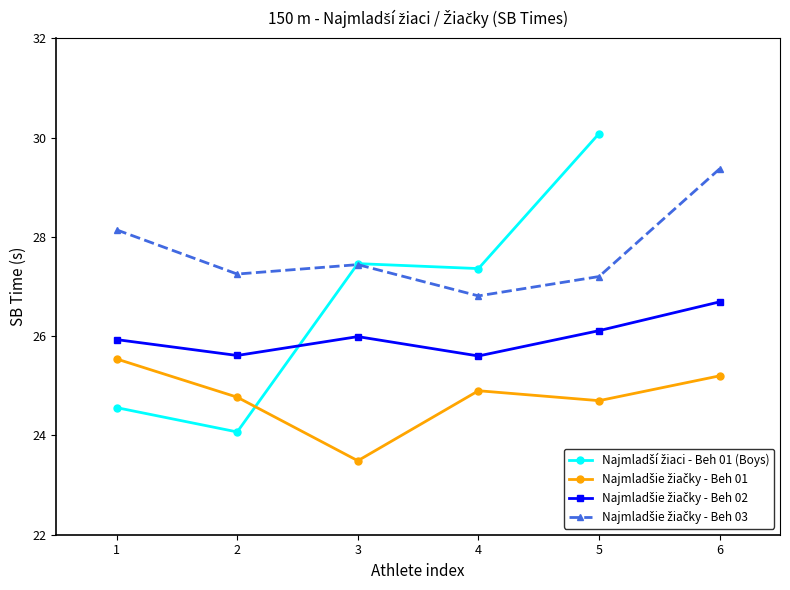

The Pretekárka (Girls Beh03) series shows 14.1 at 5. True or false?

False